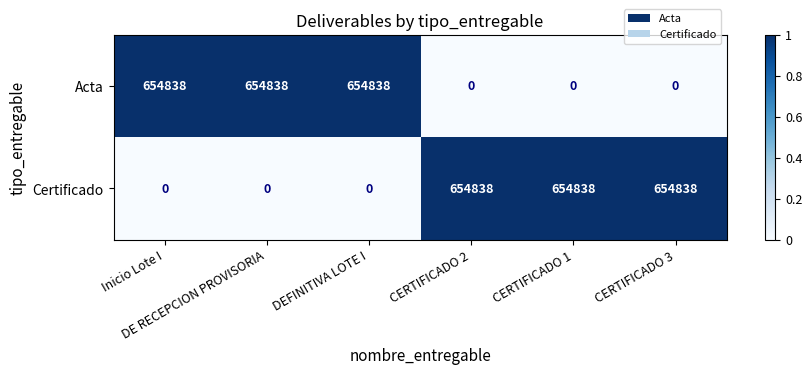

Count the Acta values in the range 0 to 654838.

6